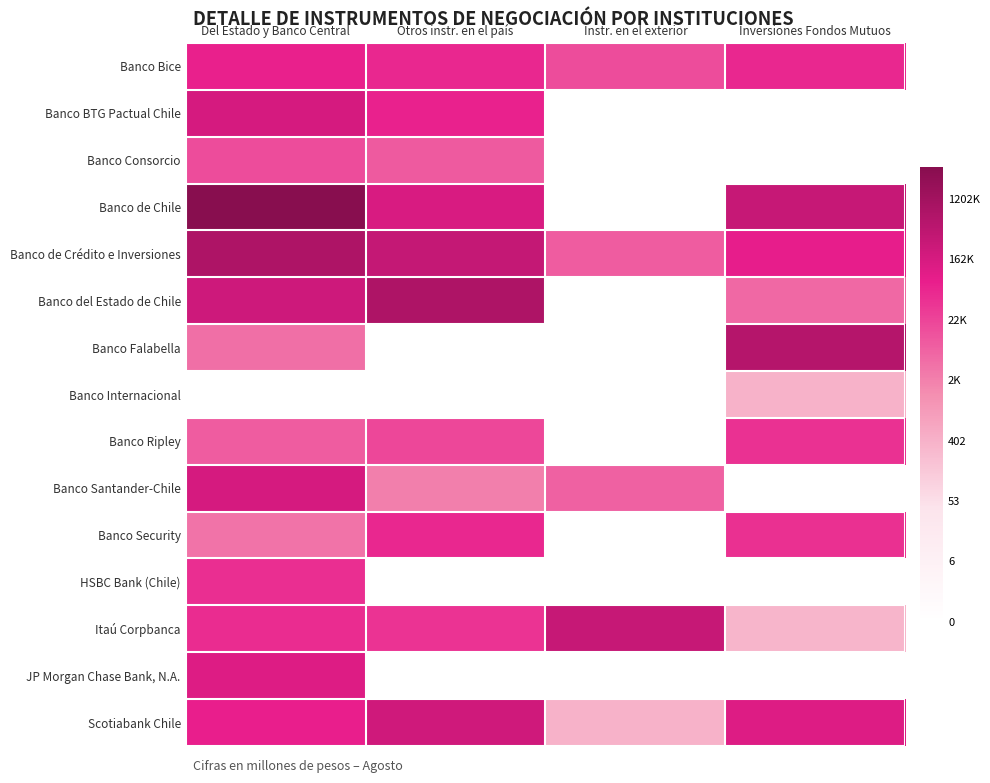

Which category has the highest value across all series?

Del Estado y Banco Central